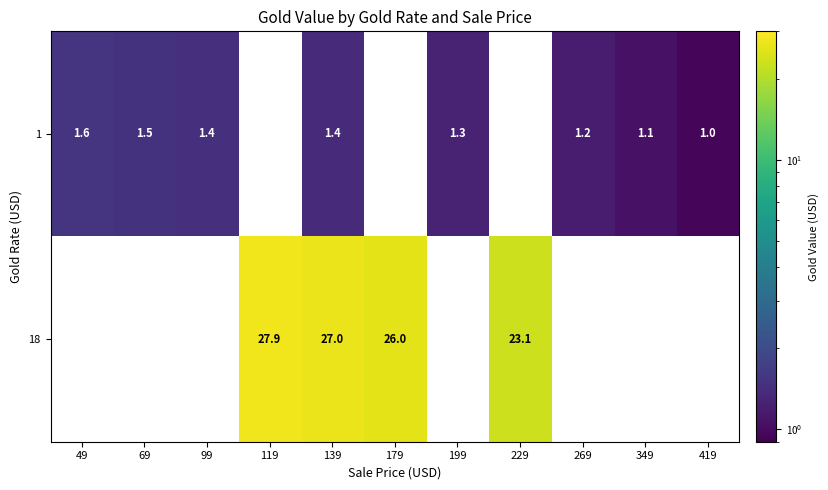

What is the difference between the row_0 values at 269 and 349?

0.1